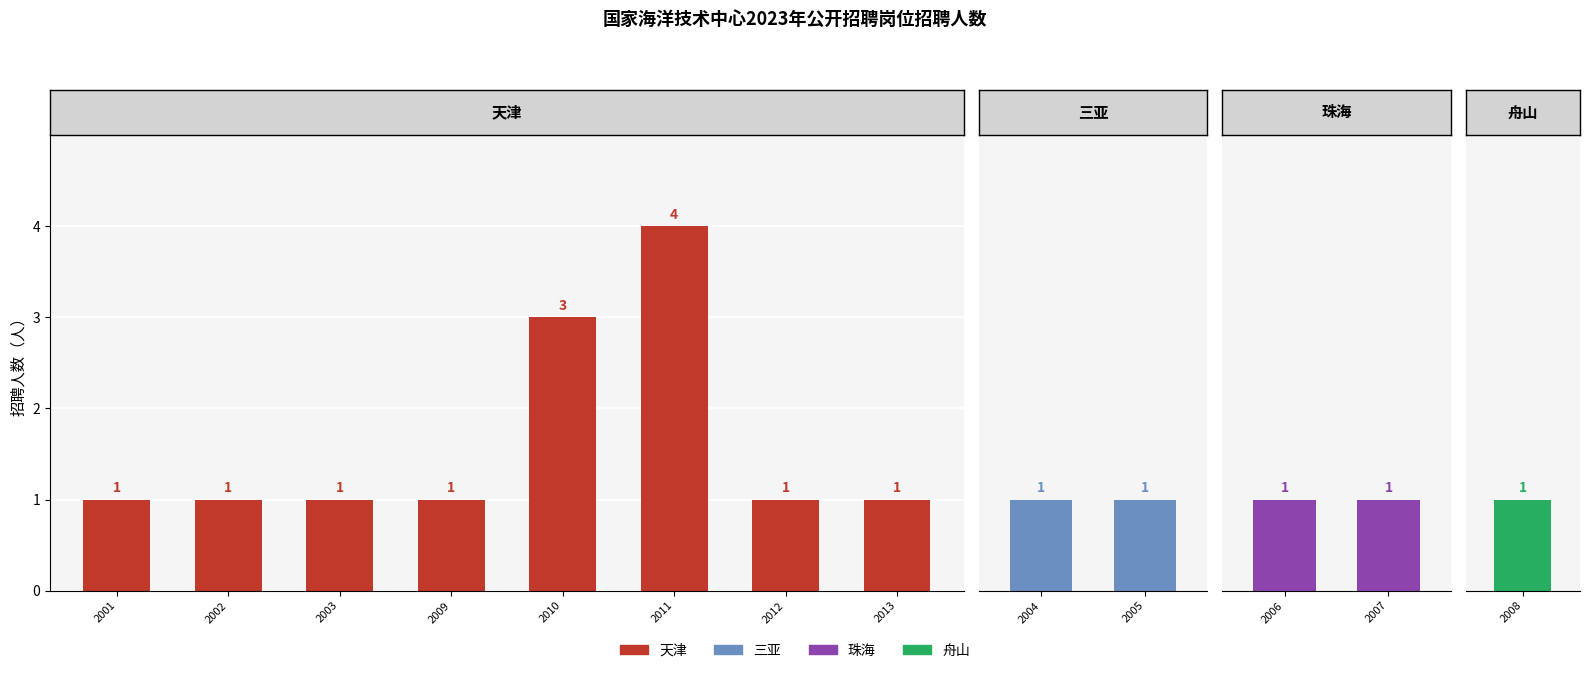

Where is the data nearest to the value 2?

2001